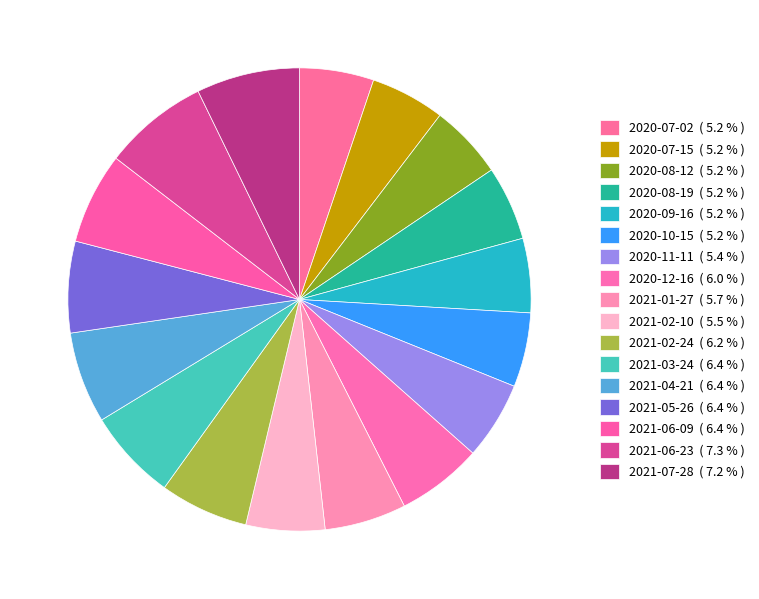

How much of the chart is everything except 2020-09-16?

94.8%